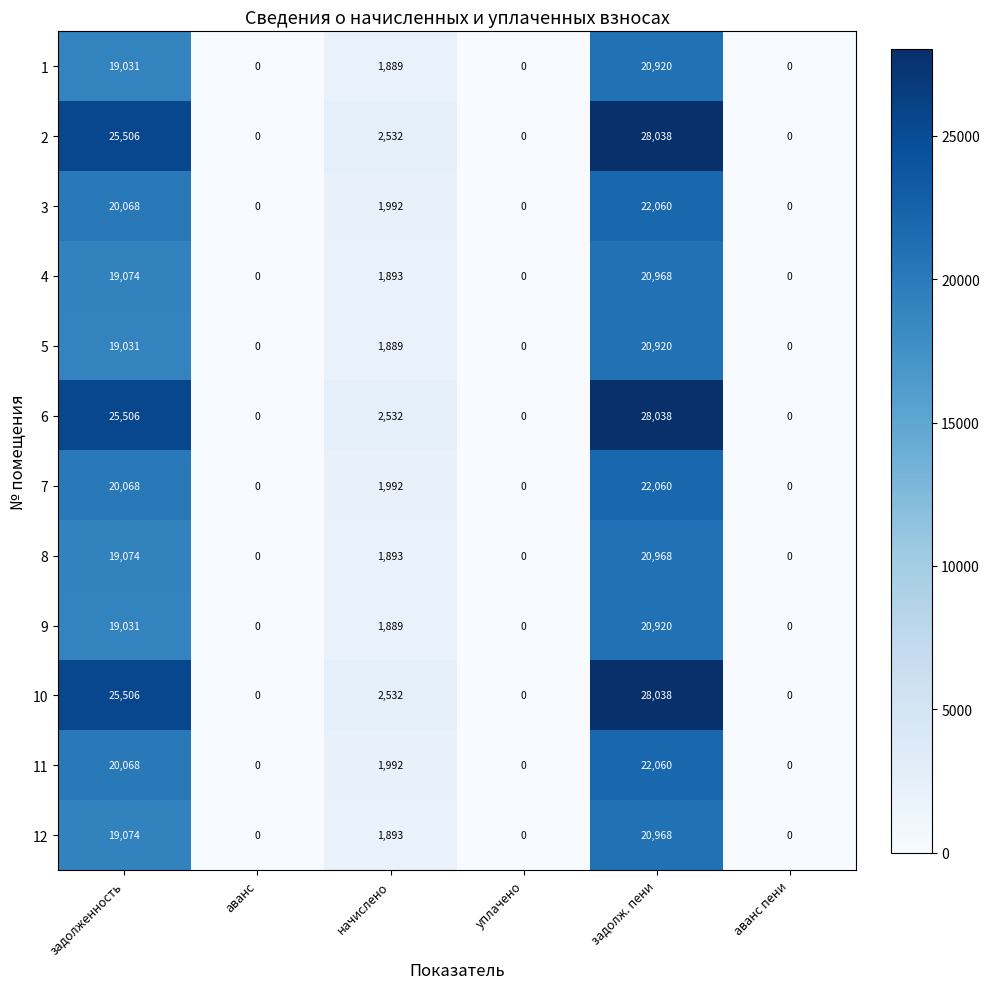

True or false: 4 has a value of 0 at аванс пени.

True